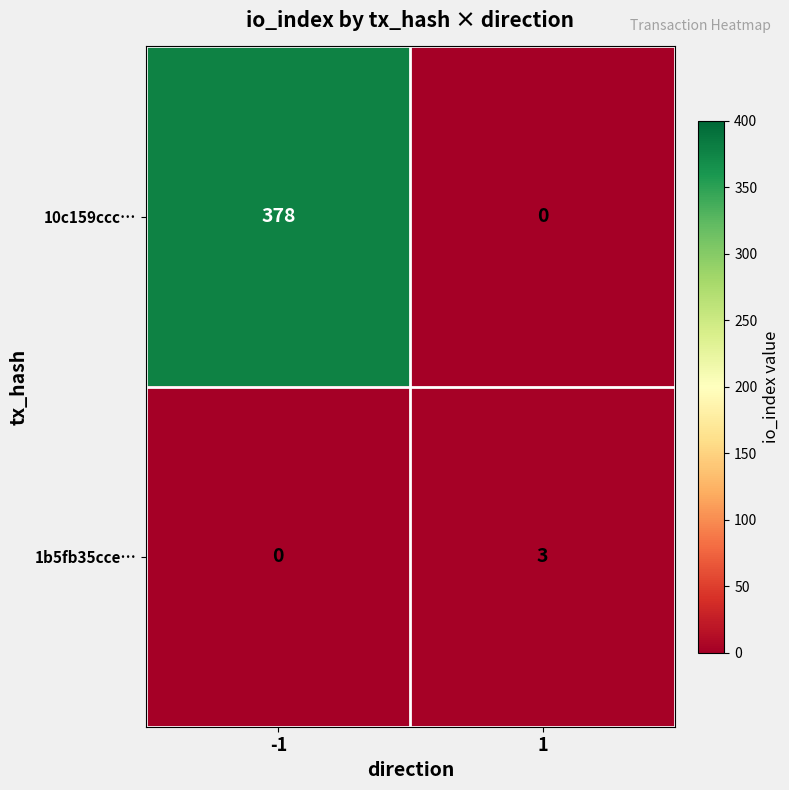

How many data points does each series have?

2